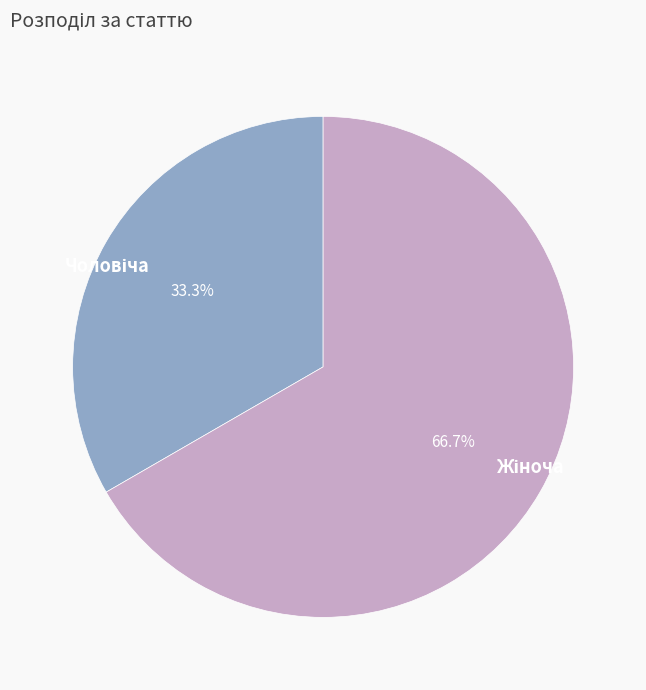

Is there any slice that represents more than half of the pie?

Yes